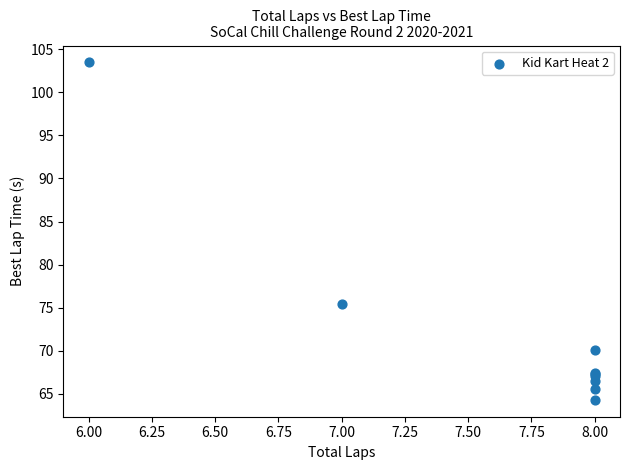

What Y value in the scatter plot is closest to 83?

75.5